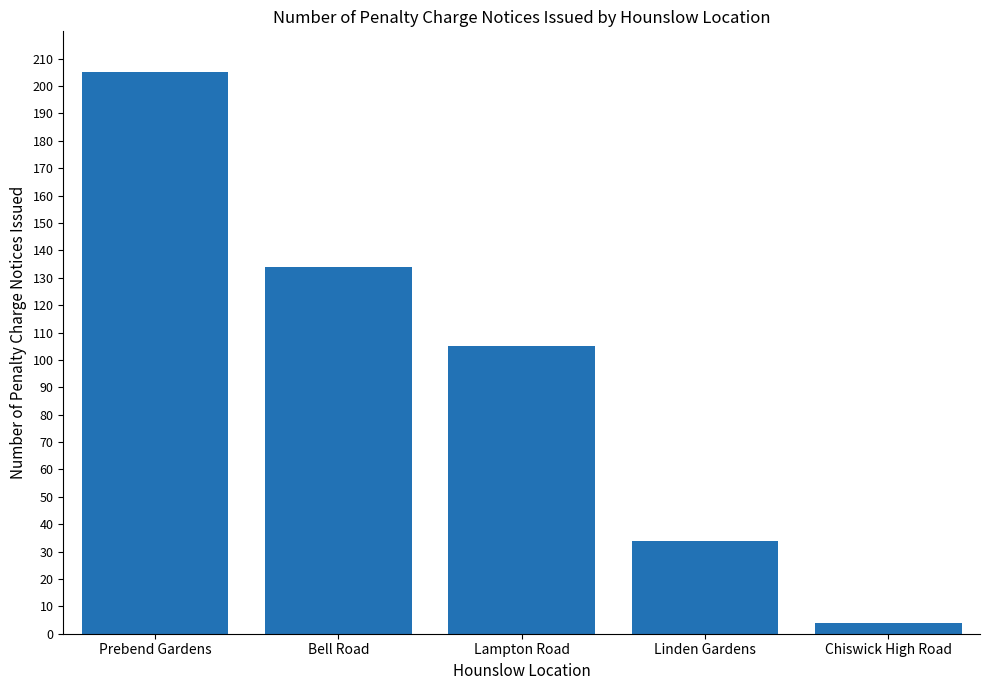

Are the bars grouped side by side (vs. stacked)?

No